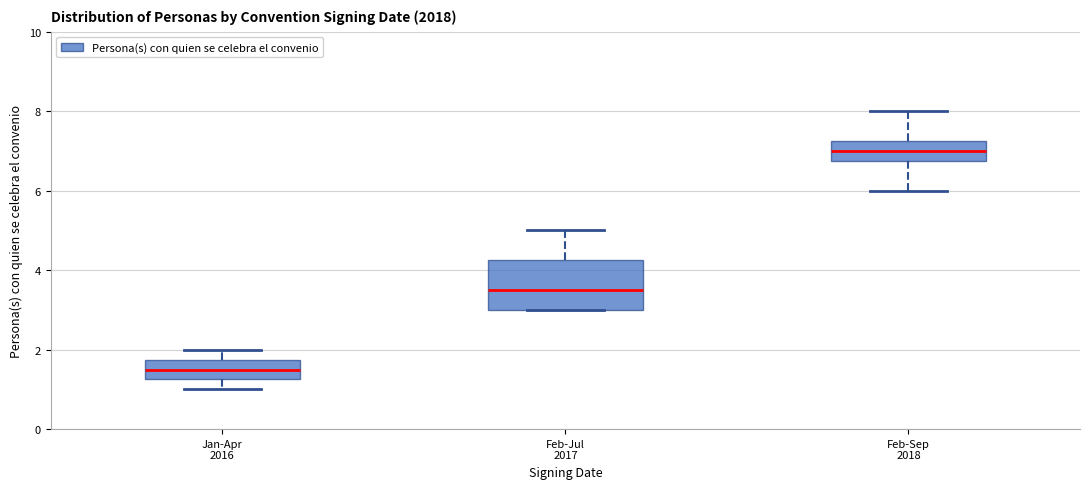

Reading left to right, transcribe this box plot: for each box, give where its median line is, the range the box spans, and where its two whiskers end, as read against the y-axis. The values are not printed on the chart, so give them approximately, as read against the axis.

Jan-Apr 2016: median 1.6, box 1.2 to 1.8, whiskers 1.0 to 2.0
Feb-Jul 2017: median 3.6, box 3.0 to 4.2, whiskers 3.0 to 5.0
Feb-Sep 2018: median 7.0, box 6.8 to 7.2, whiskers 6.0 to 8.0